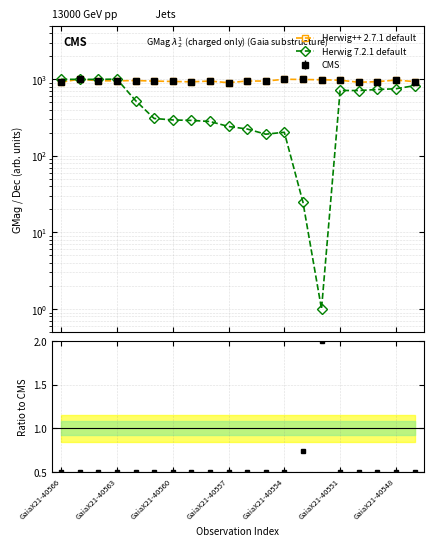

True or false: Herwig 7.2.1 default has a value of 993.7 at GaiaX21-40563.

True